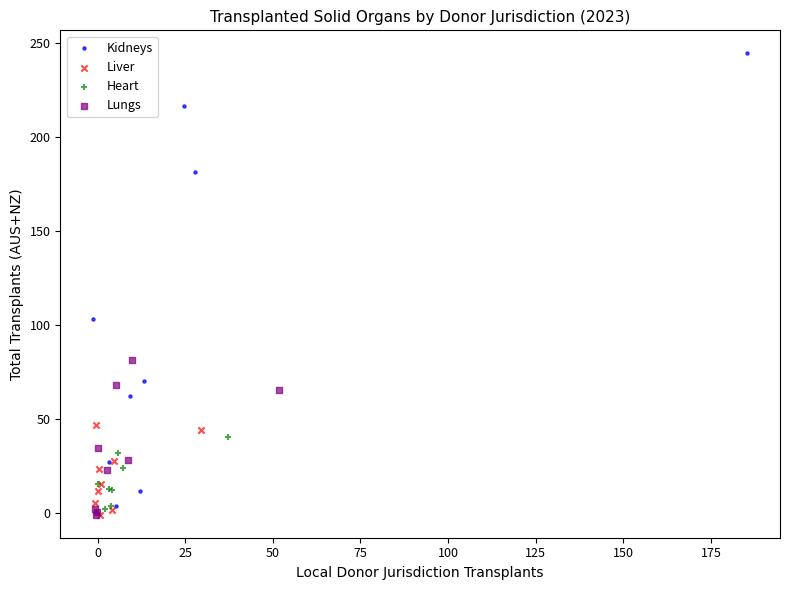

Which series has the widest spread of Y values?

Kidneys